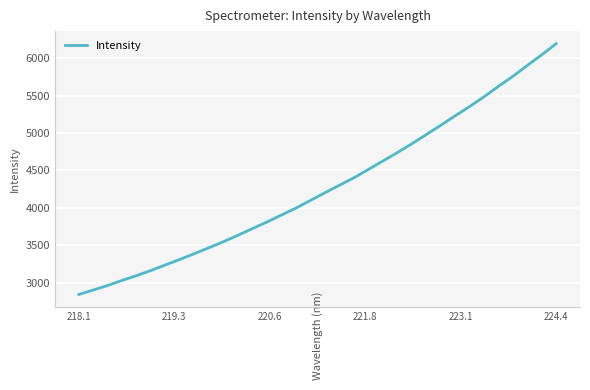

What is the greatest value displayed?

6195.9